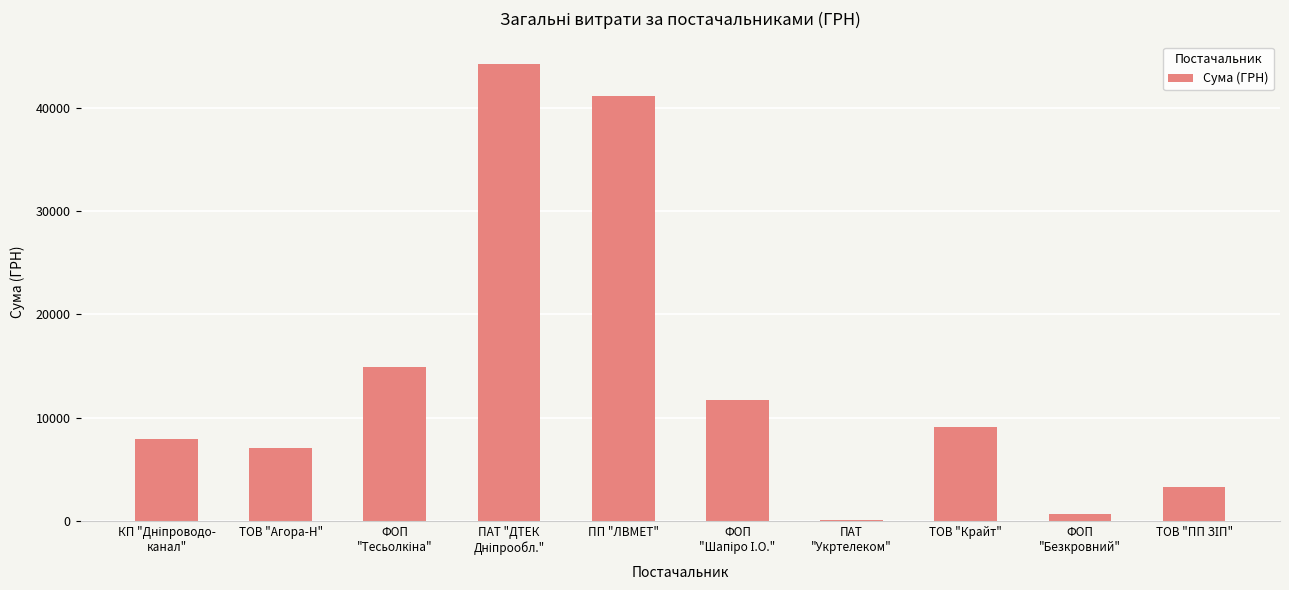

Reading right to left, transcribe all the data shown in this chart.

3303.3	732.0	9101.0	135.0	11734.3	41121.0	44185.6	14904.8	7109.0	7904.0